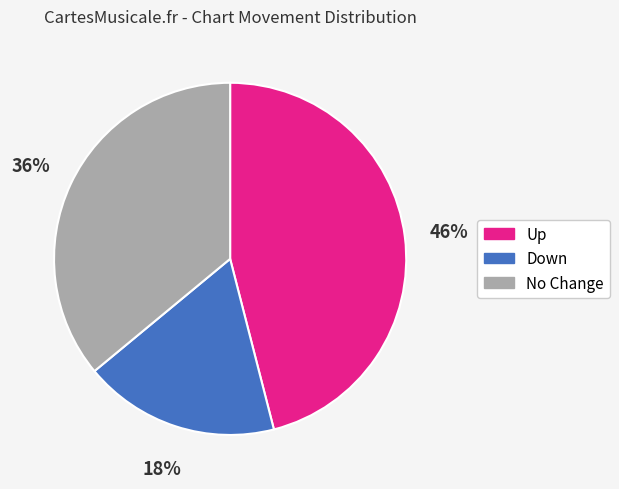

To the nearest percent, what is the average slice percentage?

33%